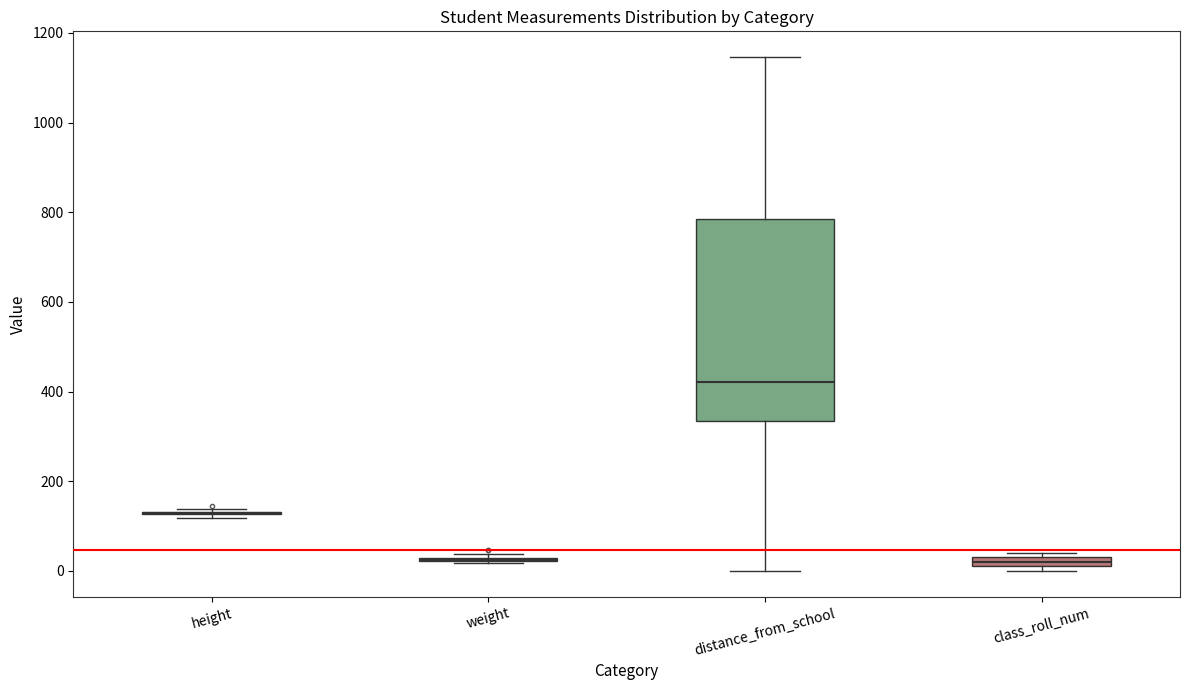

Which box is the tallest, from its lower edge to its upper edge?

distance_from_school